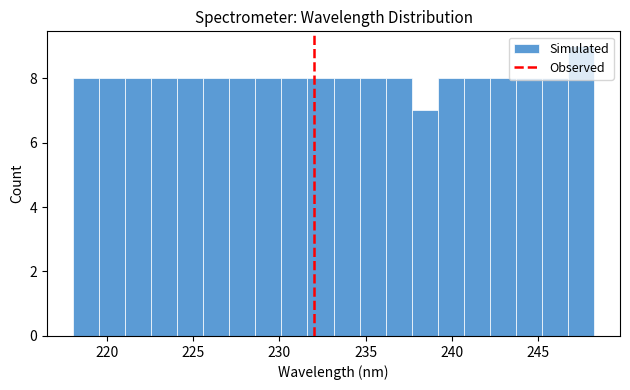

Around what value on the x-axis is the tallest bar? Give the approximate position of its centre, as read against the axis.

247.5